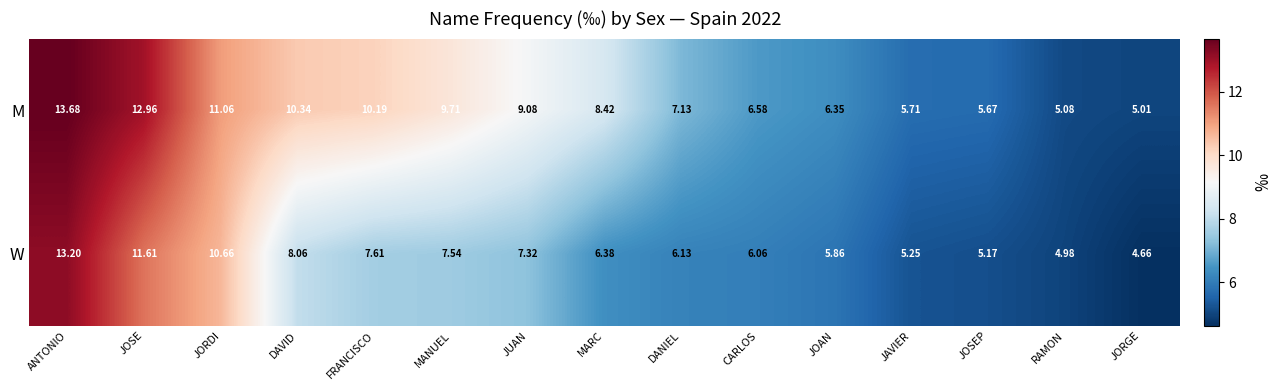

Which category has the highest value in the M series?

ANTONIO